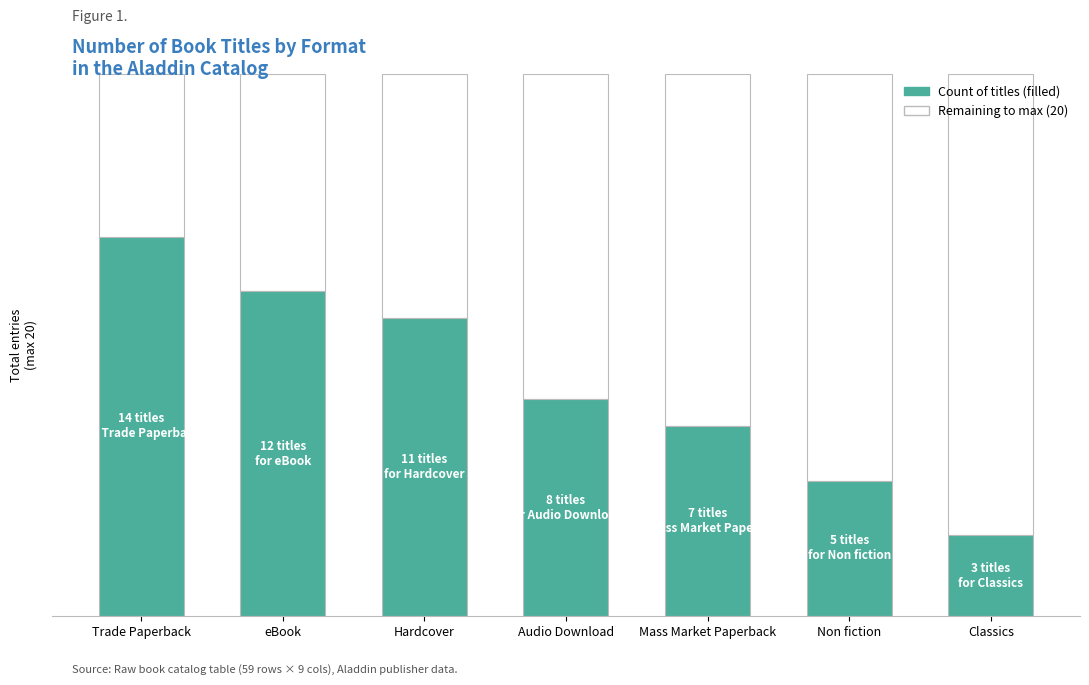

What is the label of the 4th bar from the left?

Audio Download